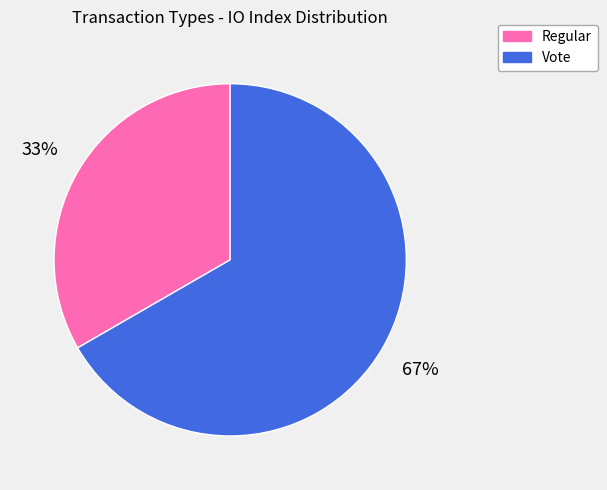

Which category accounts for the majority?

Vote